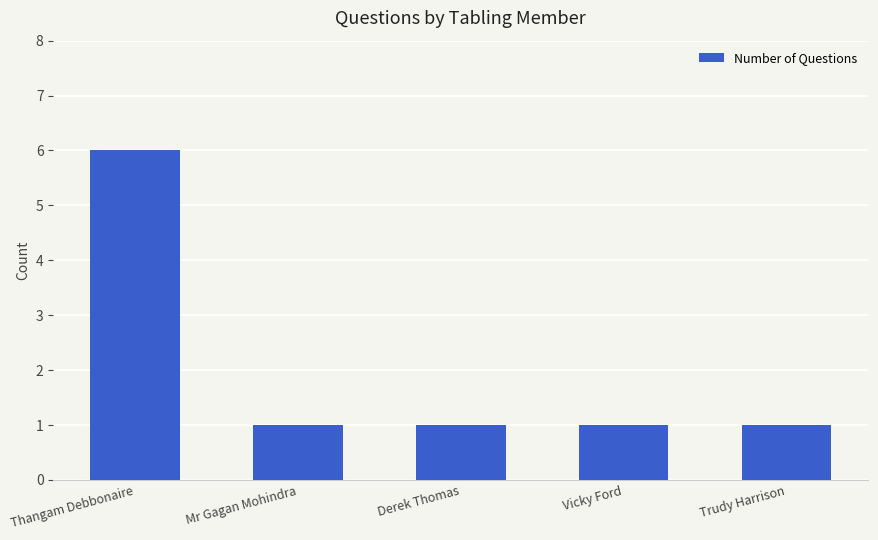

Does the chart contain stacked bars?

No